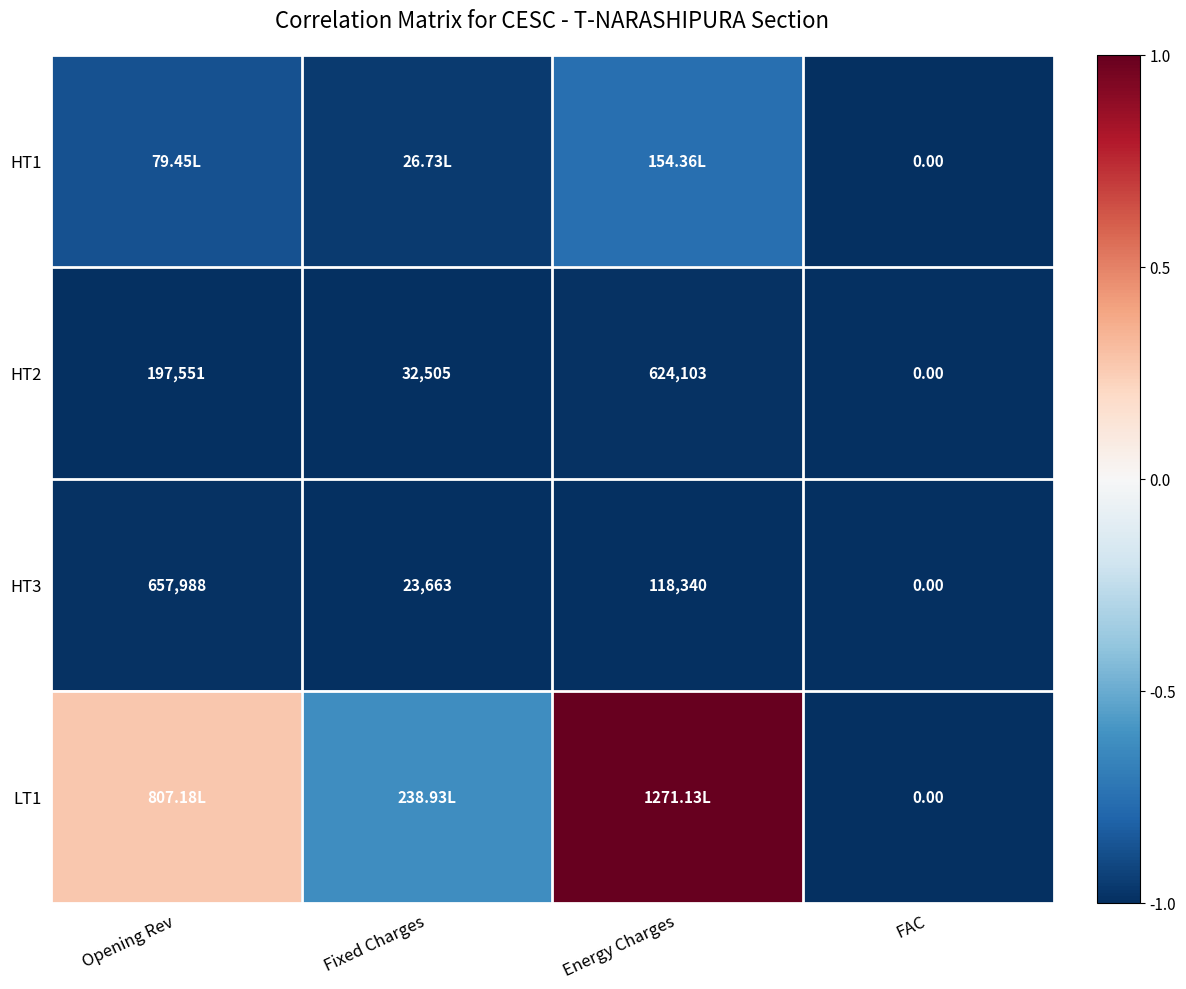

List the labels in order of HT3 value, largest first.

Opening Rev, Energy Charges, Fixed Charges, FAC